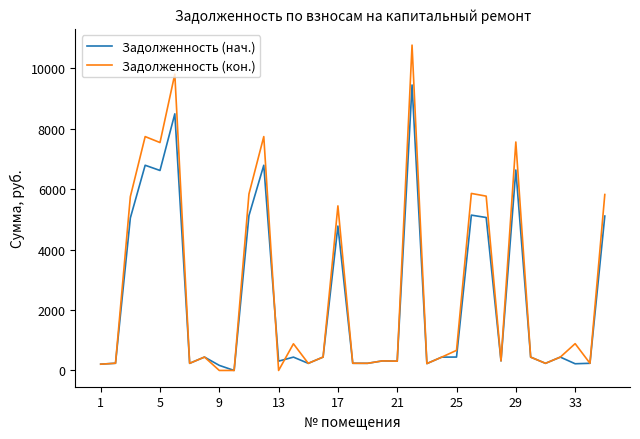

Which series has the widest spread of values?

Задолженность (кон.)